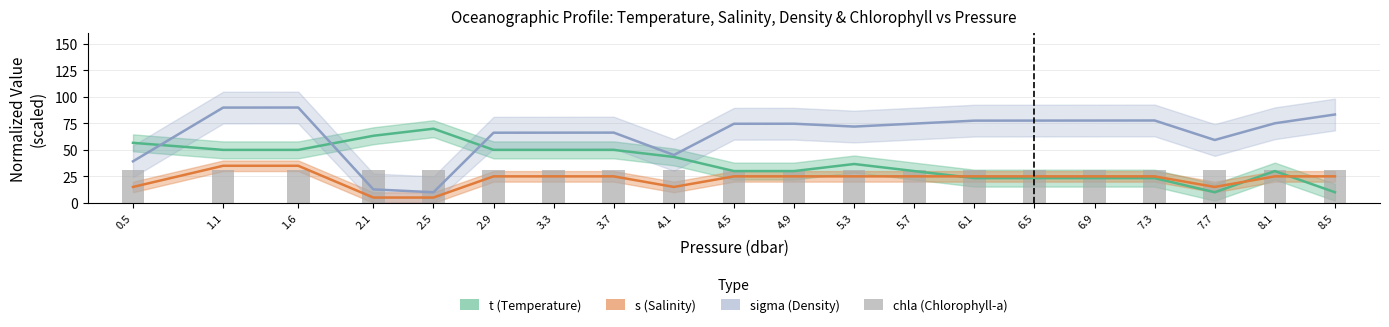

What is the difference between the highest and lowest values at 8.1?

50.1